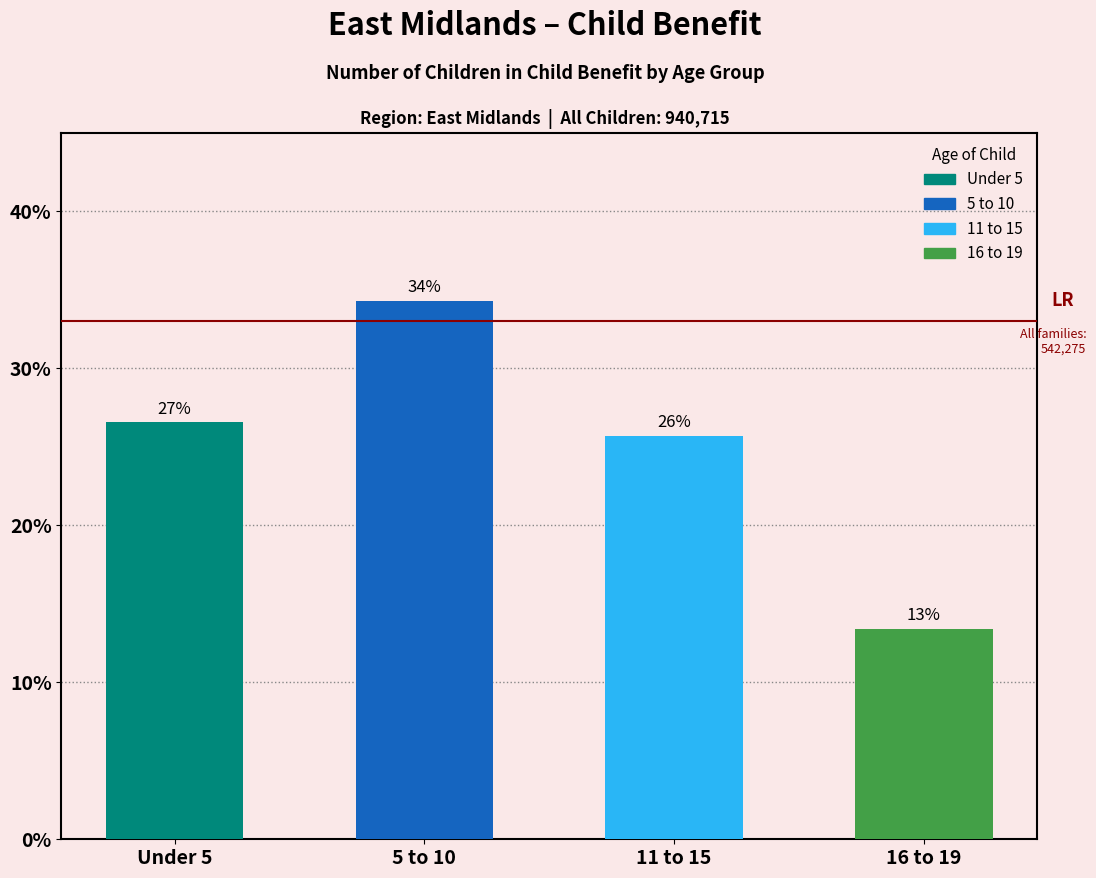

What is the change in value from Under 5 to 11 to 15?

-0.9